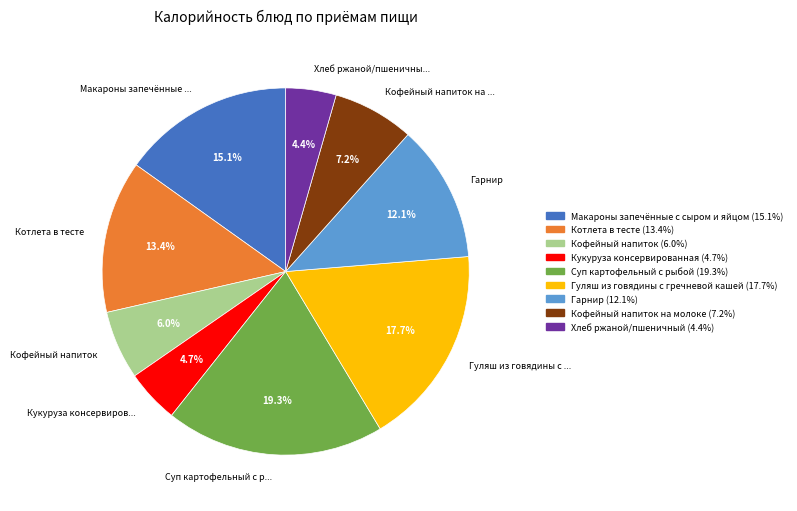

Is there a majority slice in this chart?

No